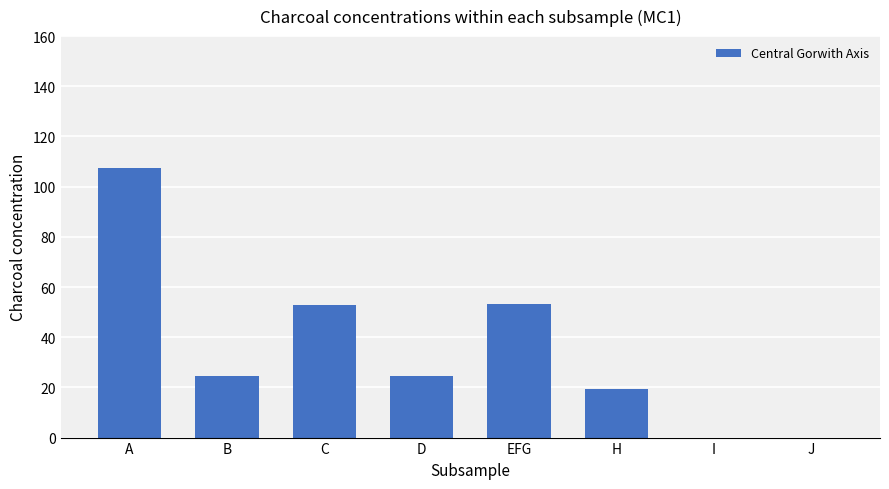

At which label does the data first exceed 24?

A